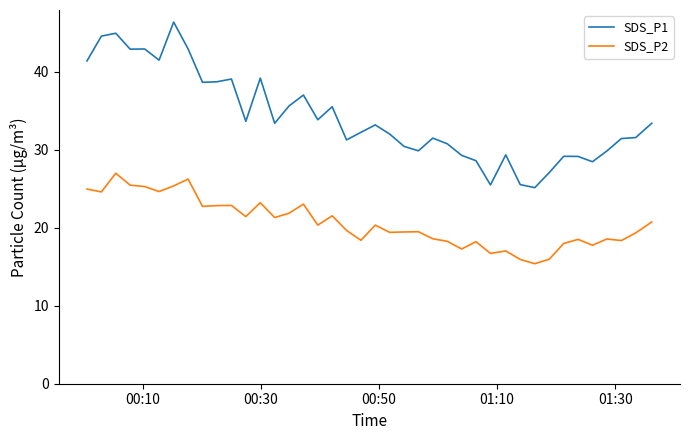

What is the difference between the maximum and minimum values in the SDS_P1 series?

21.2